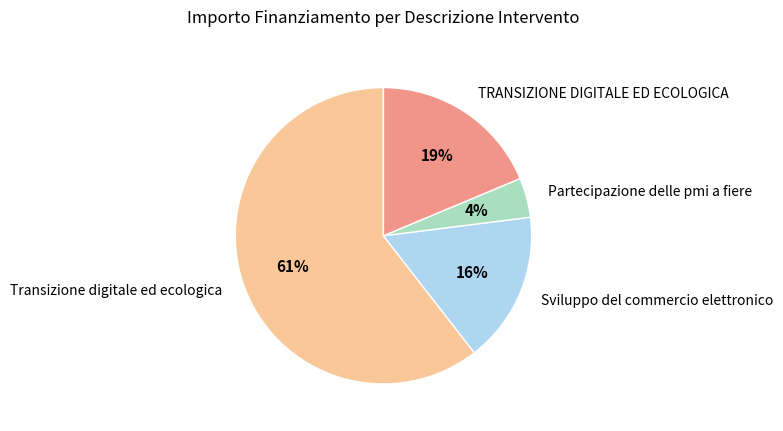

Is the sum of Partecipazione delle pmi a fiere and Transizione digitale ed ecologica greater than half?

Yes